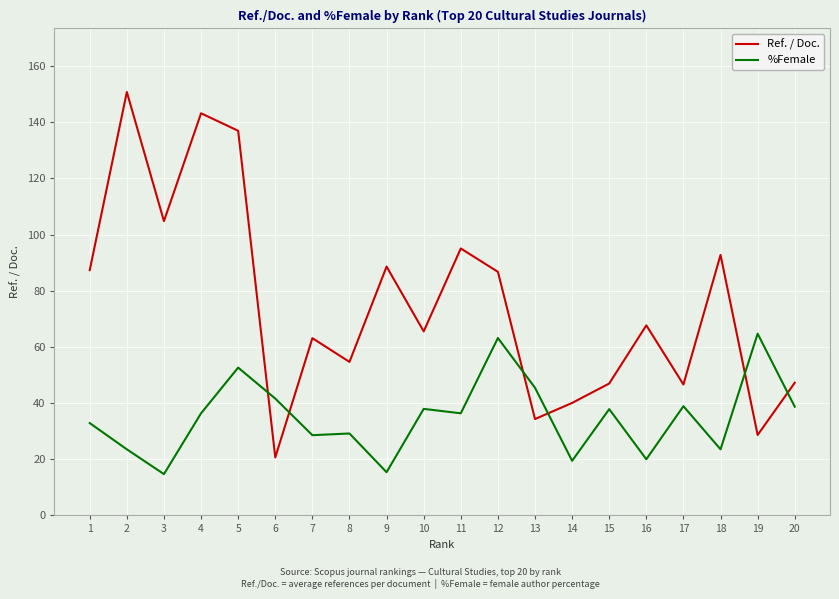

What is the sum of the %Female values at 7 and 11?

64.9